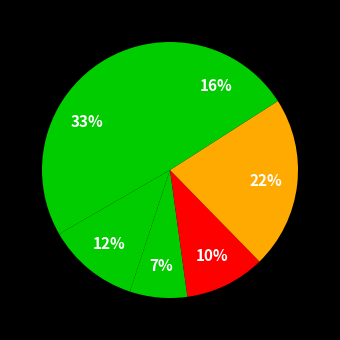

How many slices are in this pie chart?

6